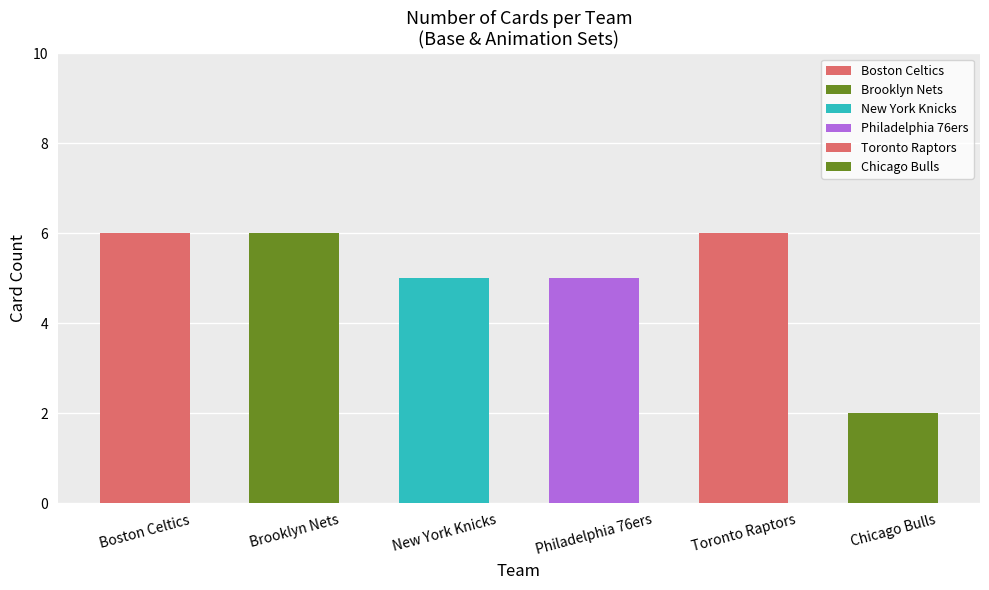

What is the minimum value shown in the chart?

2